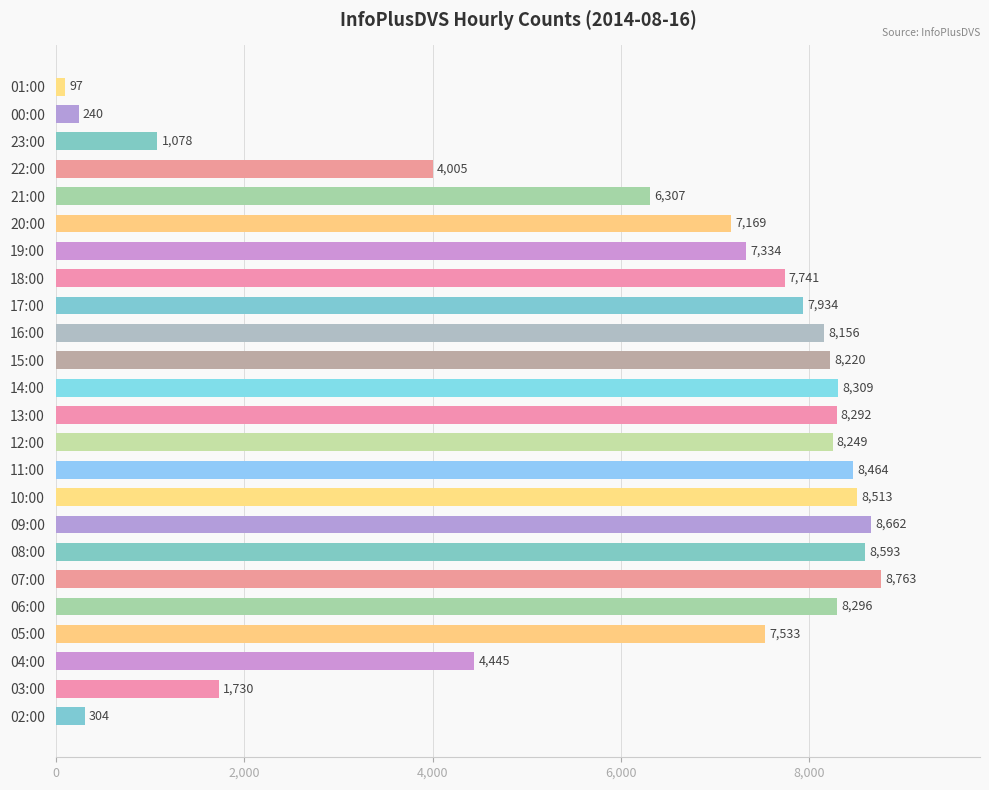

What is the difference between the second highest and minimum values?

8565